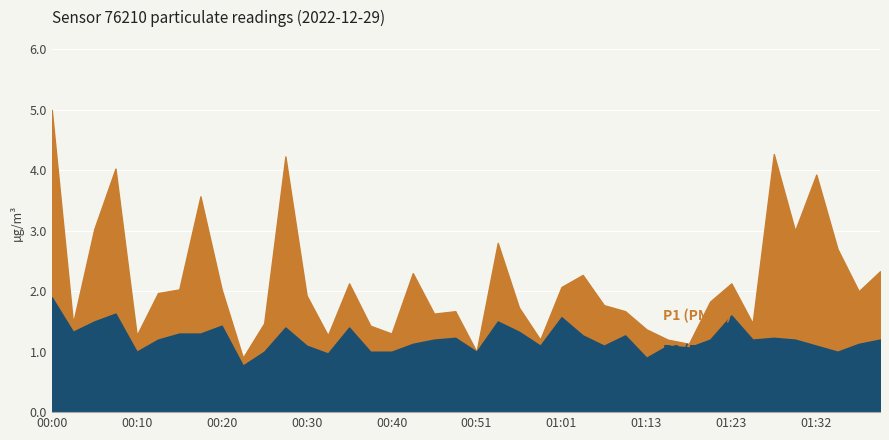

Reading left to right, list all the values displayed in this chart.

P1: 00:00=5.0	00:03=1.5	00:05=3.0	00:08=4.0	00:10=1.3	00:13=2.0	00:15=2.0	00:18=3.6	00:20=2.0	00:23=0.9	00:25=1.5	00:28=4.2	00:30=1.9	00:33=1.3	00:35=2.1	00:38=1.4	00:40=1.3	00:43=2.3	00:46=1.6	00:48=1.7	00:51=1.0	00:53=2.8	00:55=1.7	00:58=1.2	01:01=2.1	01:03=2.3	01:05=1.8	01:08=1.7	01:13=1.4	01:15=1.2	01:18=1.1	01:20=1.8	01:23=2.1	01:25=1.5	01:28=4.3	01:30=3.0	01:32=3.9	01:35=2.7	01:37=2.0	01:40=2.3
P2: 00:00=1.9	00:03=1.3	00:05=1.5	00:08=1.6	00:10=1.0	00:13=1.2	00:15=1.3	00:18=1.3	00:20=1.4	00:23=0.8	00:25=1.0	00:28=1.4	00:30=1.1	00:33=1.0	00:35=1.4	00:38=1.0	00:40=1.0	00:43=1.1	00:46=1.2	00:48=1.2	00:51=1.0	00:53=1.5	00:55=1.3	00:58=1.1	01:01=1.6	01:03=1.3	01:05=1.1	01:08=1.3	01:13=0.9	01:15=1.1	01:18=1.1	01:20=1.2	01:23=1.6	01:25=1.2	01:28=1.2	01:30=1.2	01:32=1.1	01:35=1.0	01:37=1.1	01:40=1.2